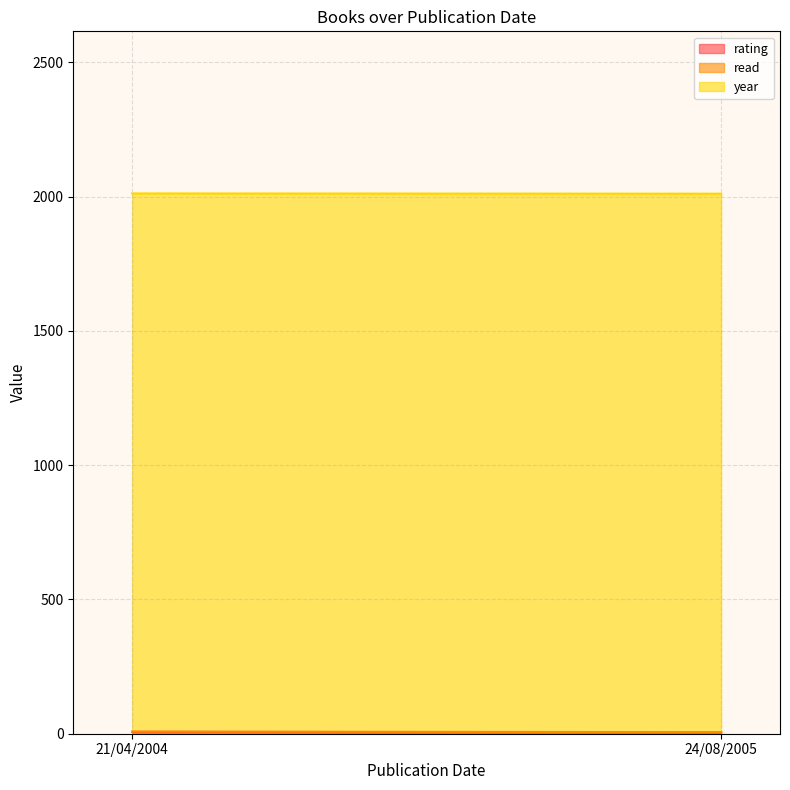

Reading left to right, list all the values displayed in this chart.

rating: 7	5
read: 1	1
year: 2004	2005